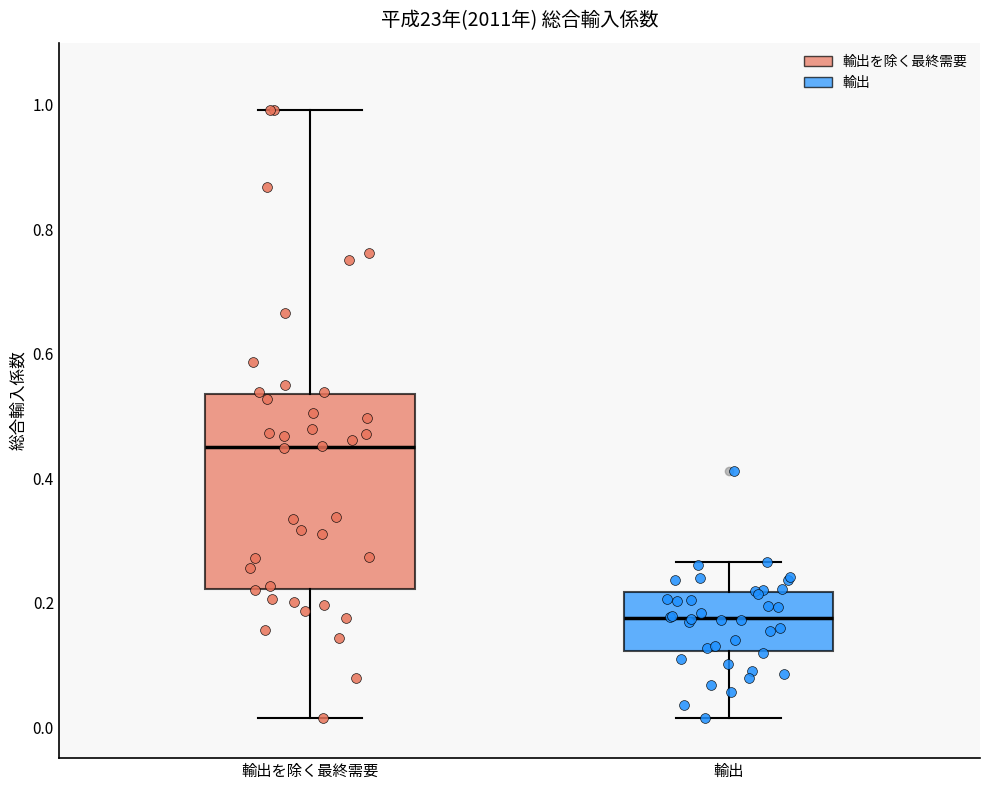

Reading left to right, read every box against the y-axis: the position of its median line, the range the box covers, and the ends of its whiskers. The values are not printed on the chart, so give them approximately, as read against the axis.

輸出を除く最終需要: median 0.44, box 0.22 to 0.54, whiskers 0.02 to 1.00
輸出: median 0.18, box 0.12 to 0.22, whiskers 0.02 to 0.26